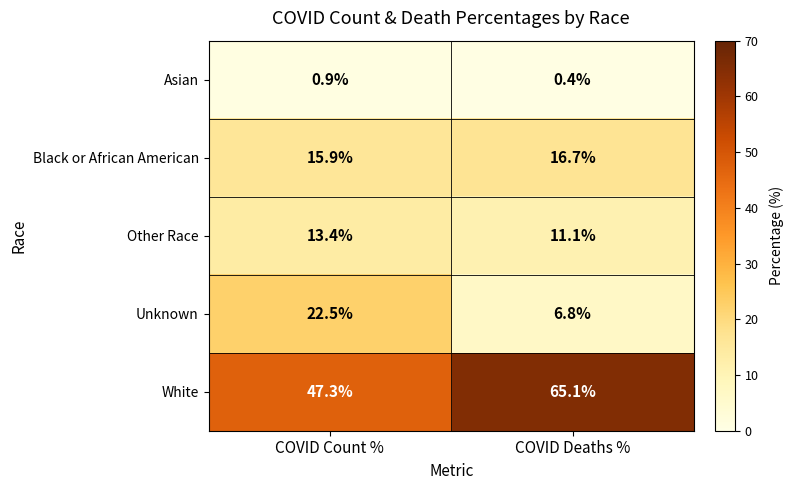

Is it true that Unknown equals 39.6 at COVID Count %?

False